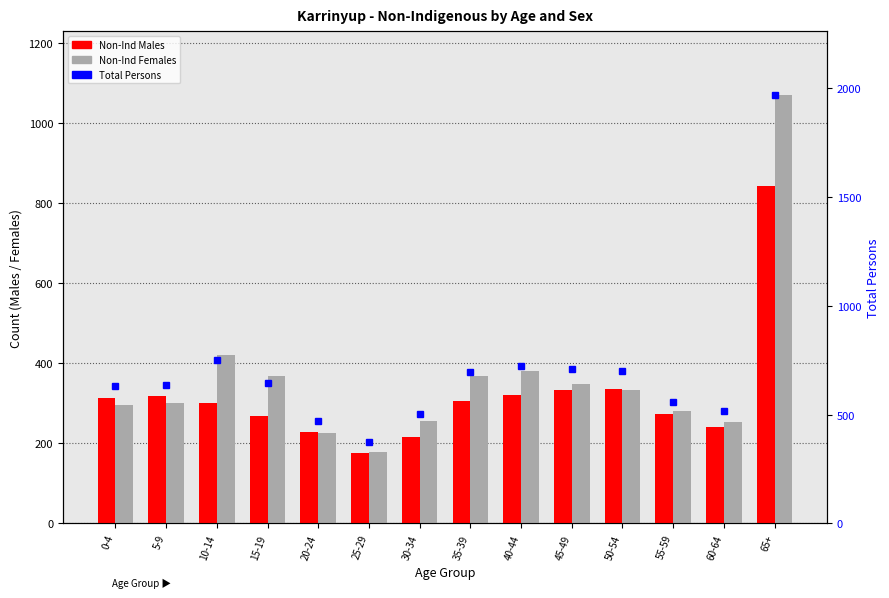

What is the greatest value displayed?

1968